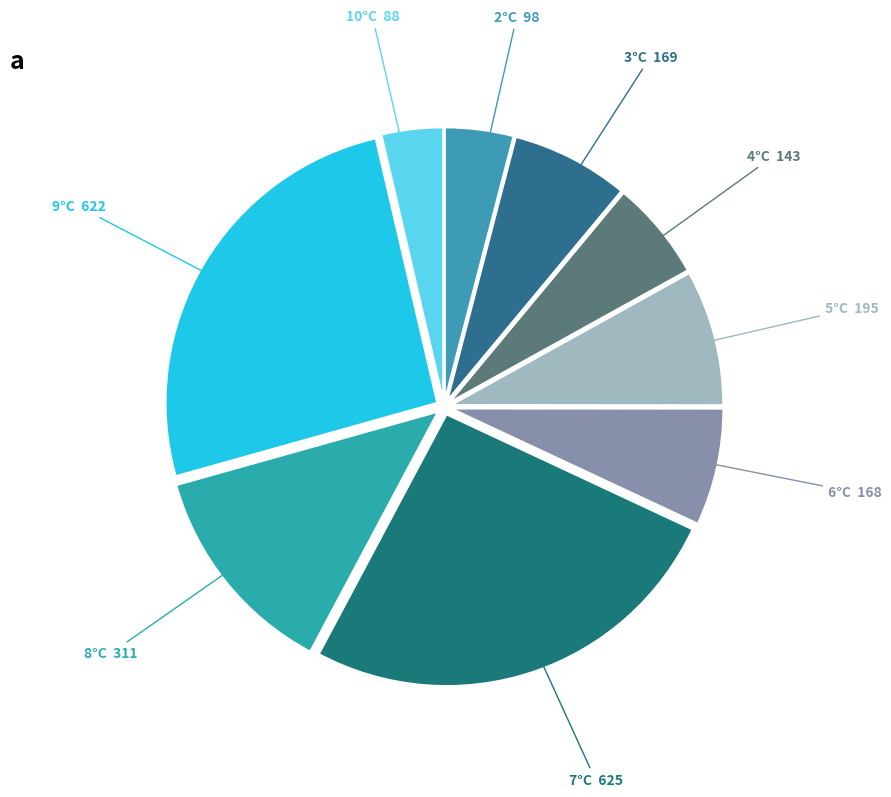

True or false: 6°C accounts for 1% of the total.

False